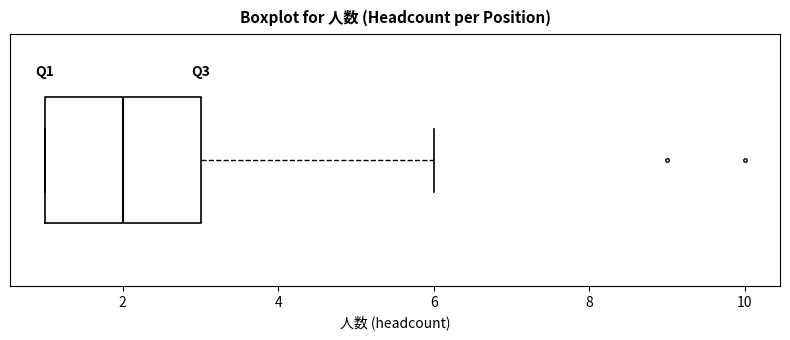

Transcribe this box plot: give where the median line is, the range the box spans, and where the two whiskers end, as read against the x-axis. The values are not printed on the chart, so give them approximately, as read against the axis.

median 2, box 1 to 3, whiskers 1 to 6